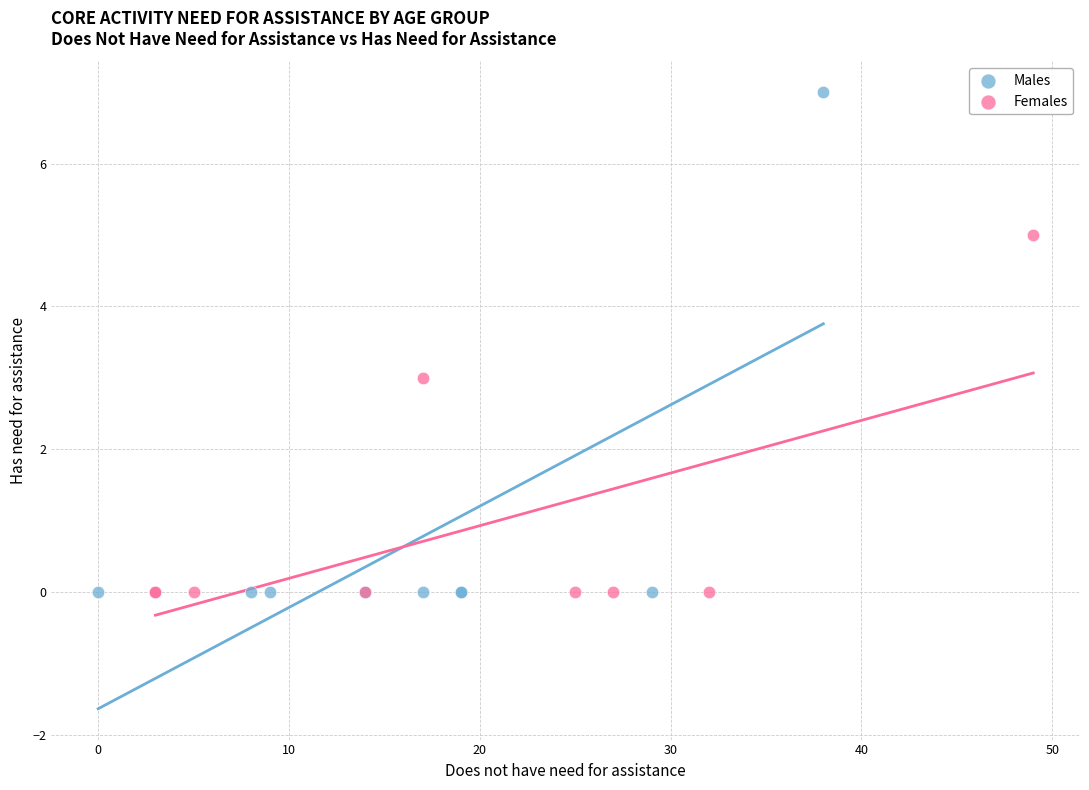

Which series contains the highest Y value?

Males